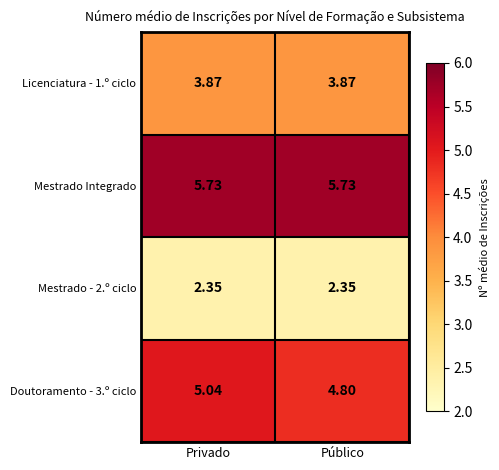

At which label does Doutoramento - 3.º ciclo reach its minimum?

Público